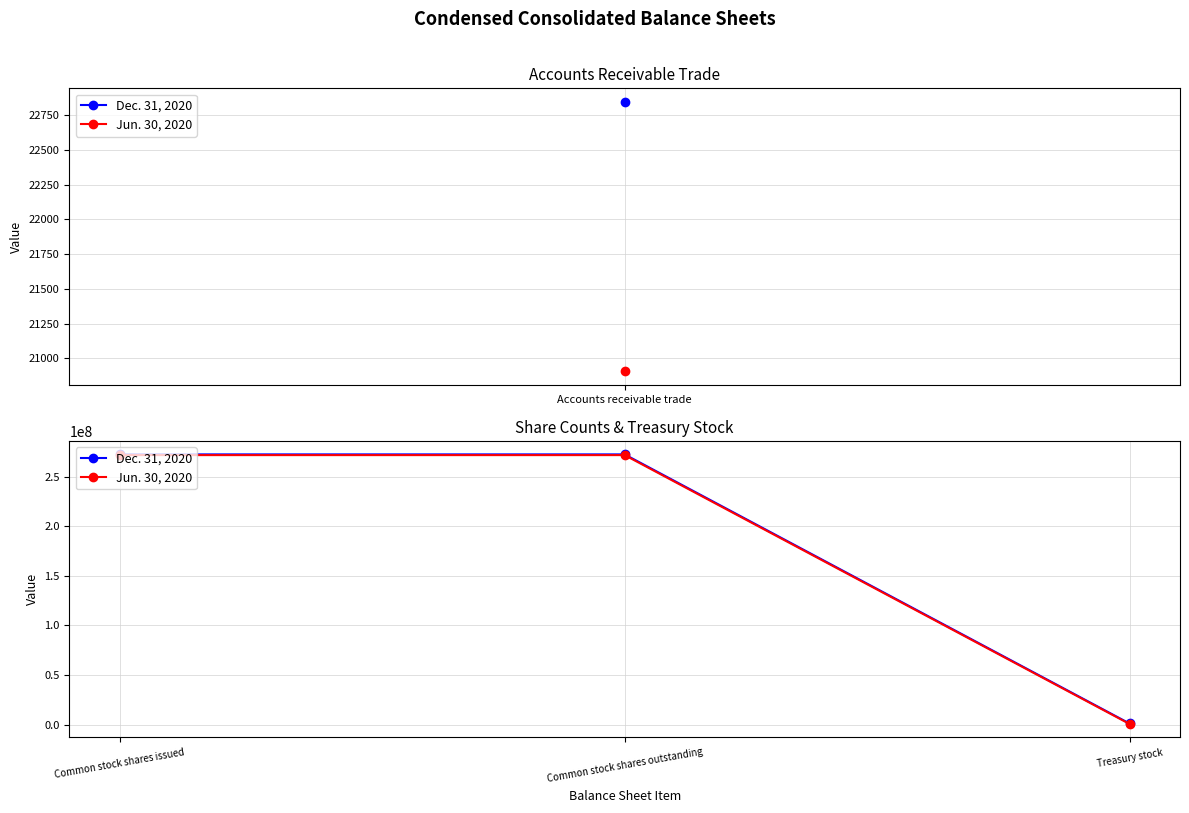

Which series has the widest spread of values?

Dec. 31, 2020